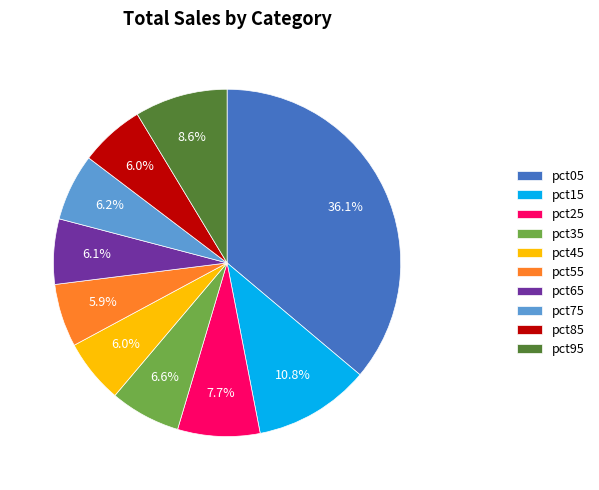

Between pct05 and pct65, which is larger?

pct05